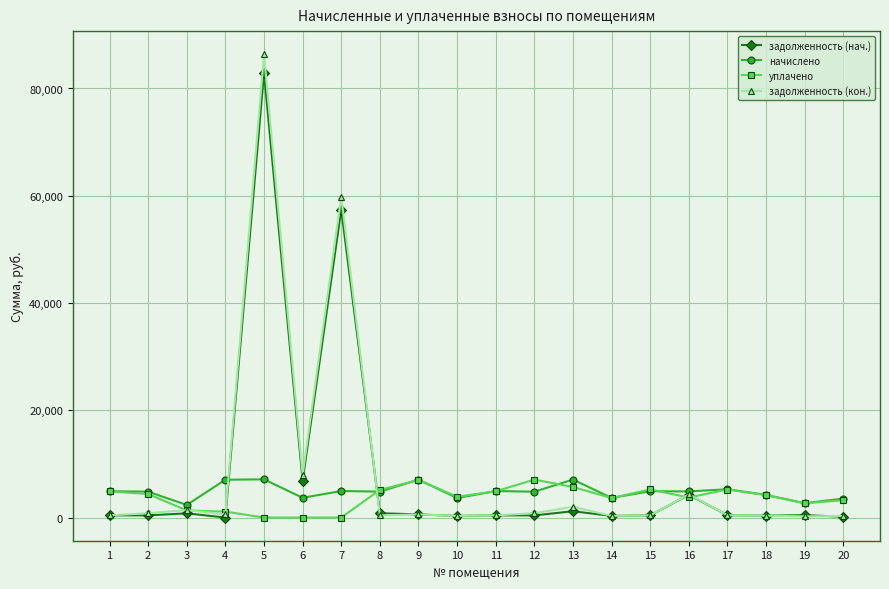

At which category does начислено reach its first local valley?

3